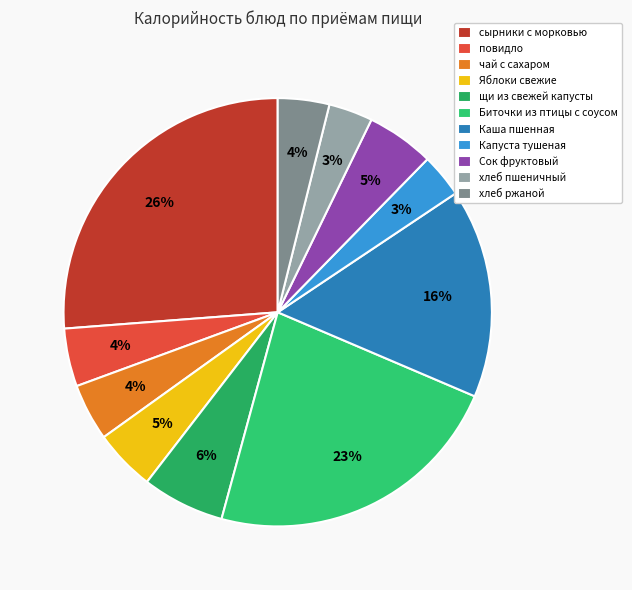

How many segments does this pie chart have?

11